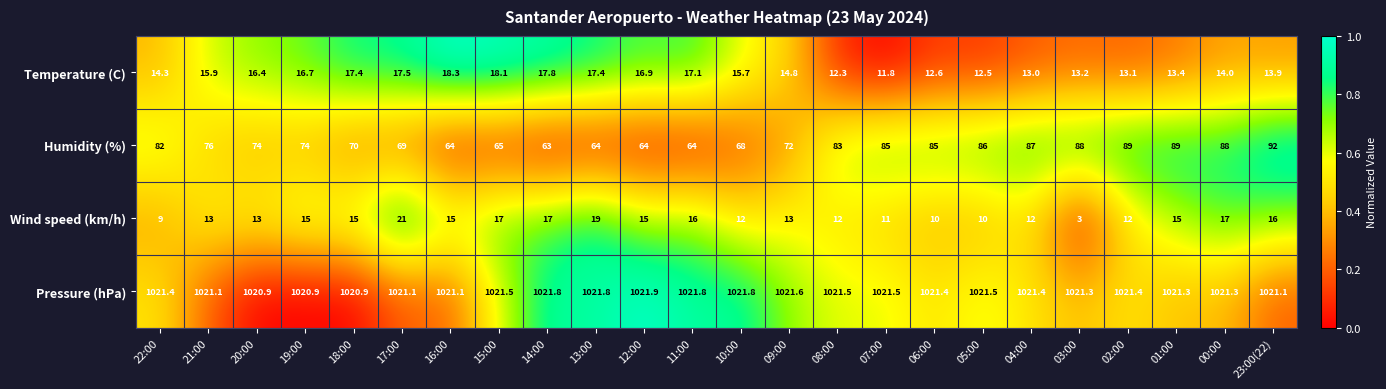

The Pressure (hPa) series shows 1021.3 at 00:00. True or false?

True